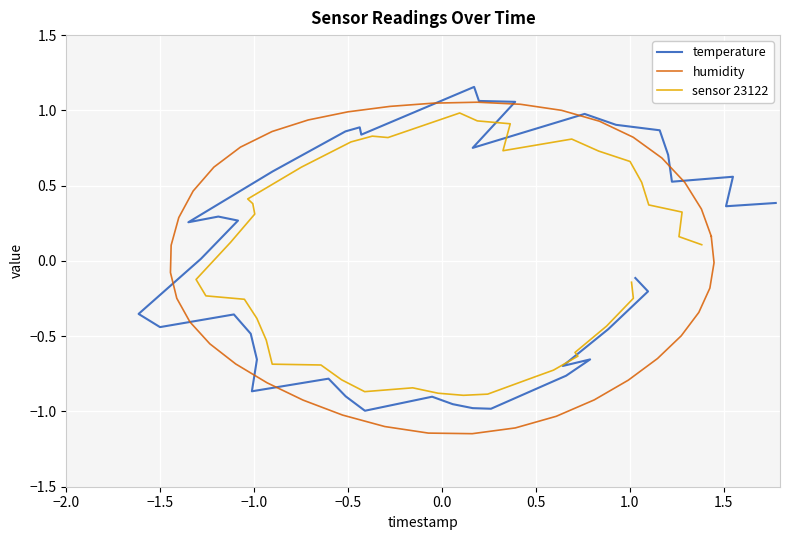

What is the sum of all sensor 23122 values?

-0.1